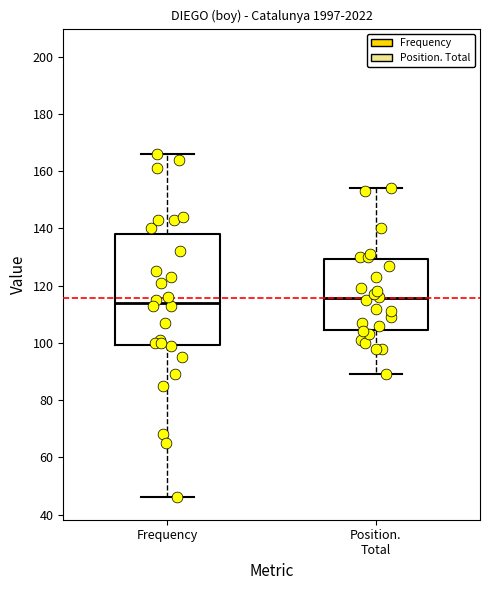

Reading left to right, read every box against the y-axis: the position of its median line, the range the box covers, and the ends of its whiskers. The values are not printed on the chart, so give them approximately, as read against the axis.

Frequency: median 114, box 100 to 138, whiskers 46 to 166
Position. Total: median 116, box 104 to 130, whiskers 90 to 154